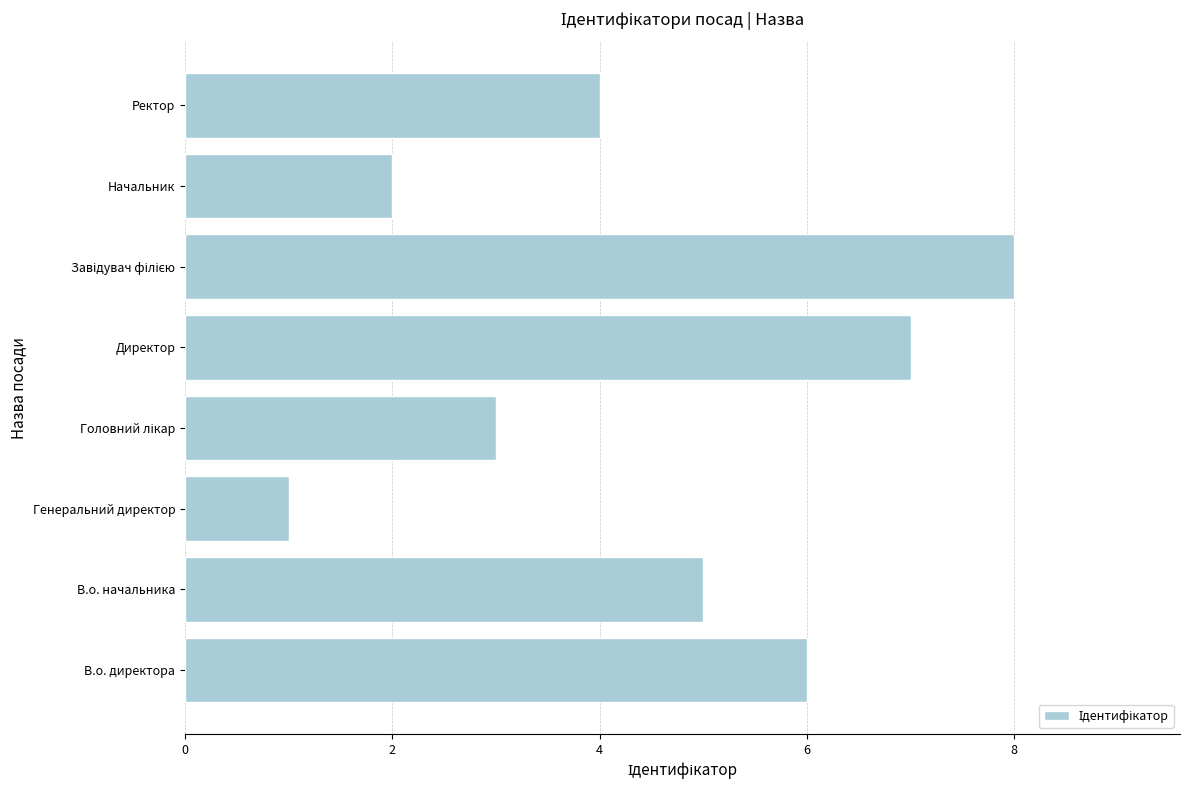

What is the greatest value displayed?

8